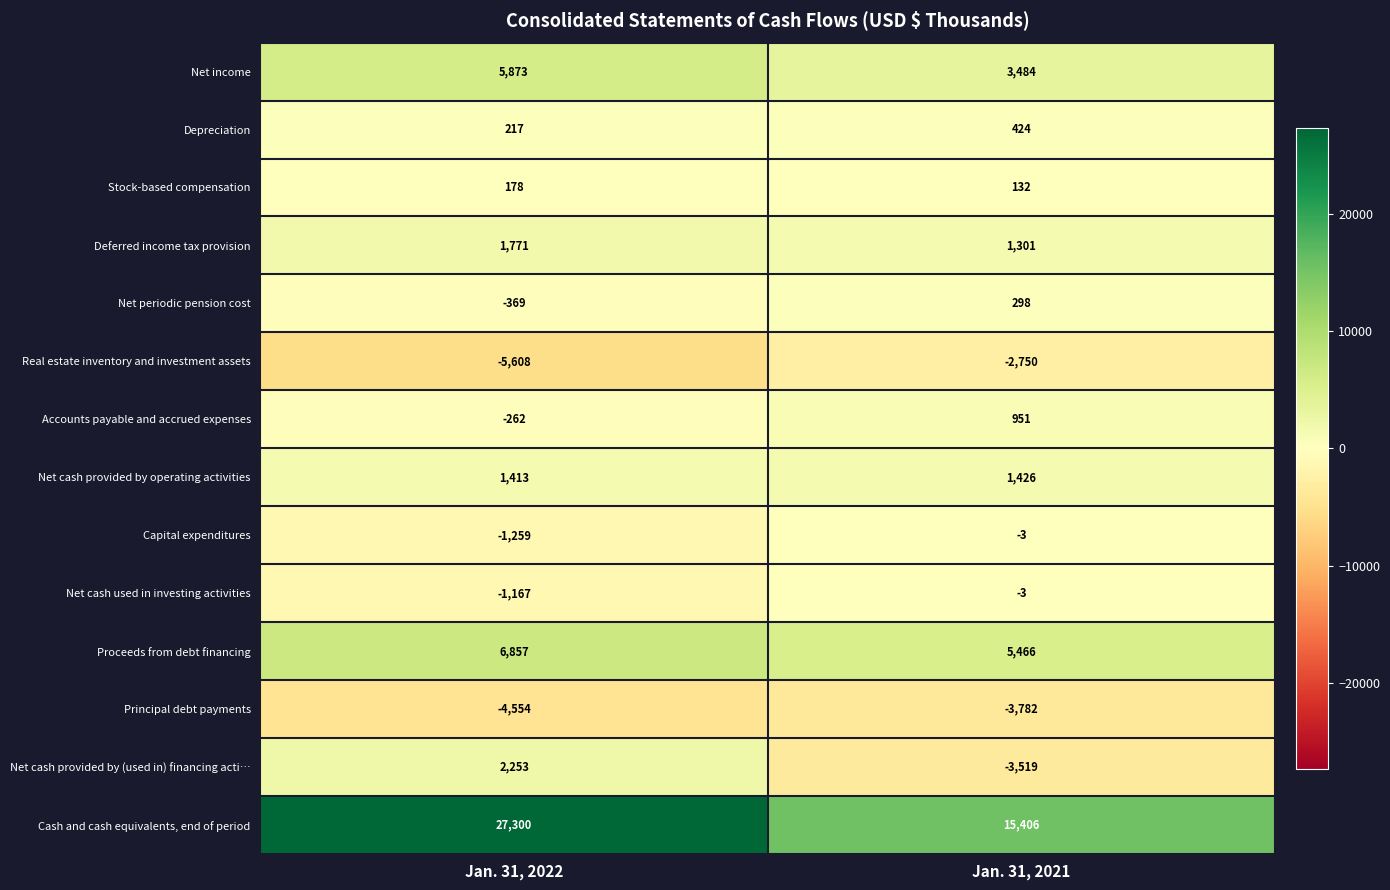

At which label is Accounts payable and accrued expenses closest to 344?

Jan. 31, 2022